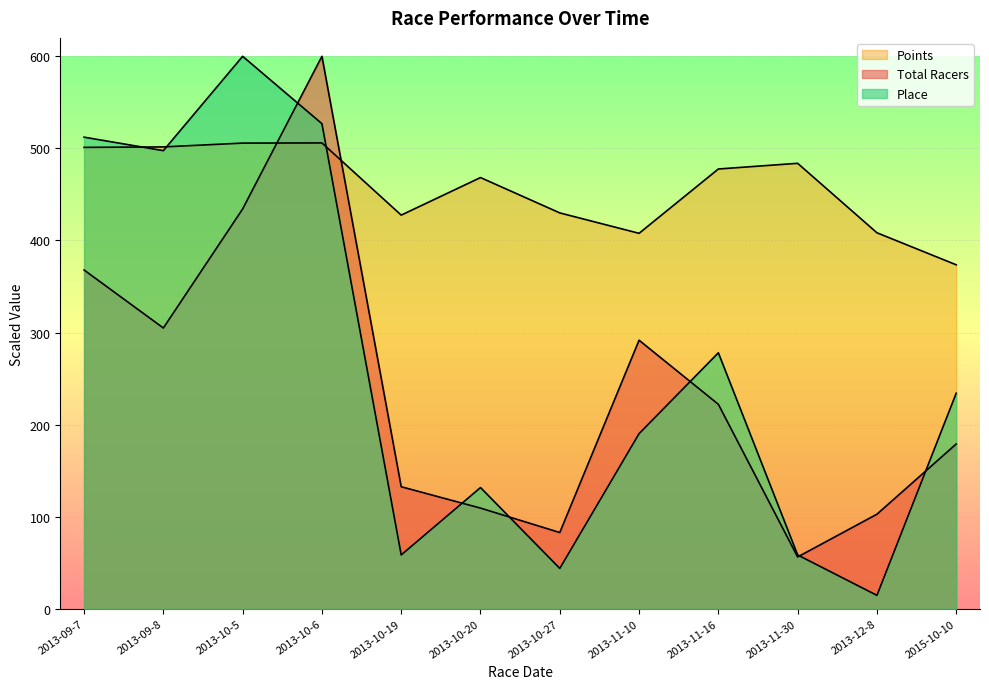

What is the label of the 12th point from the right?

2013-09-7